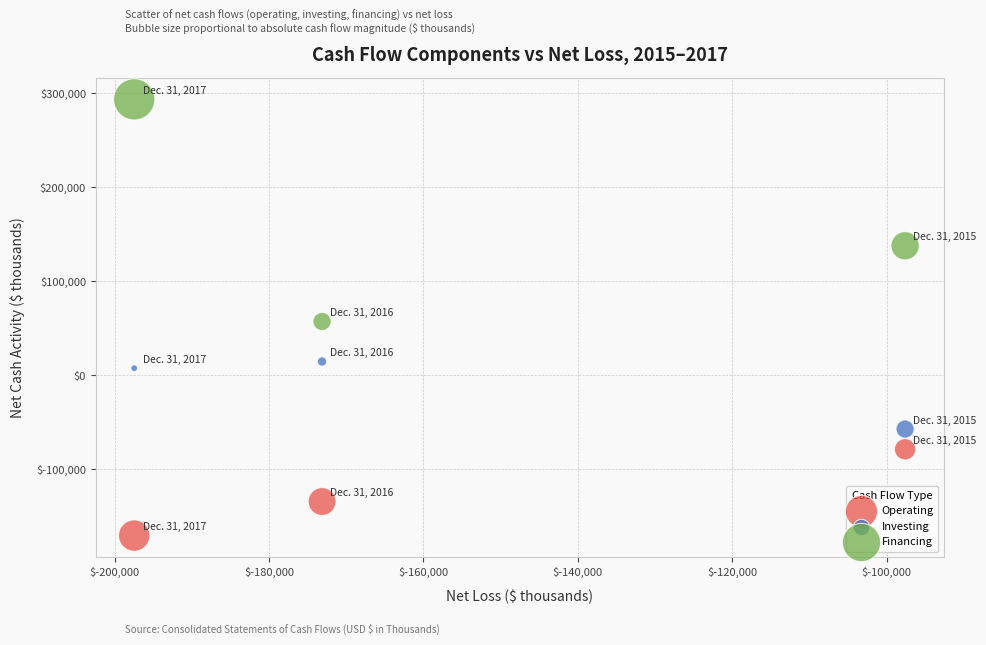

Which series contains the lowest Y value?

Operating